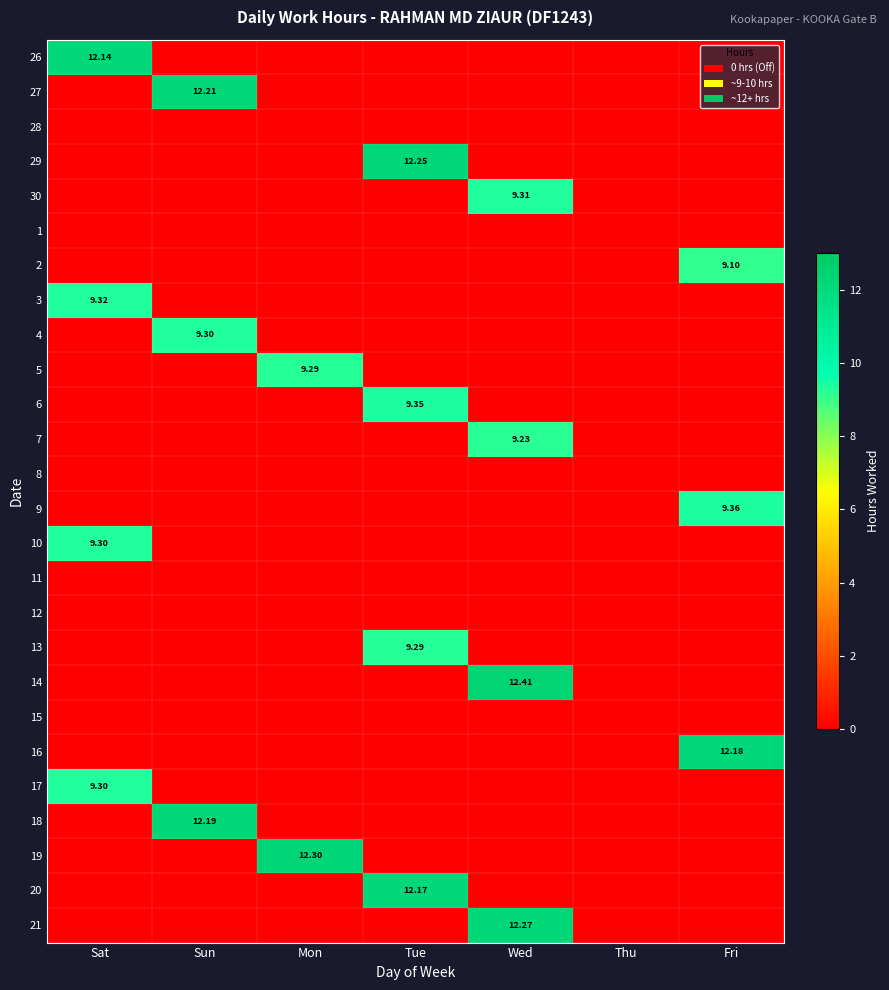

Which series has the largest range (max minus min)?

14